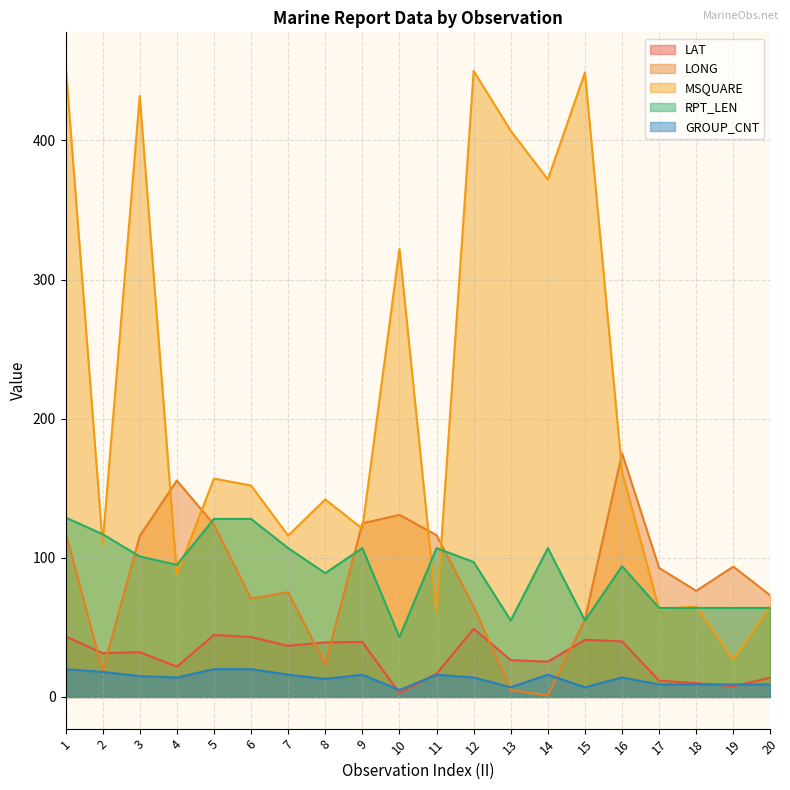

Between 6 and 18, which series saw the biggest shift?

MSQUARE